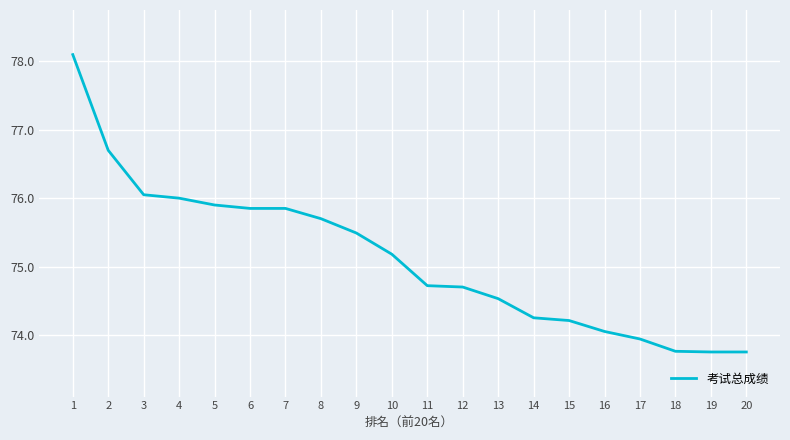

What is the change in value from 2 to 18?

-2.9